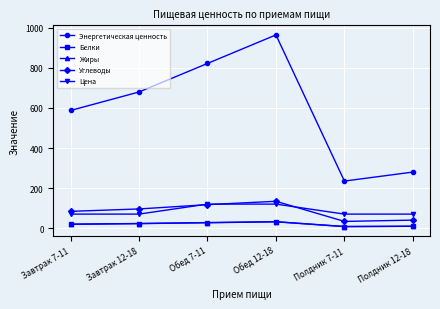

True or false: Энергетическая ценность and Белки intersect in this chart.

False